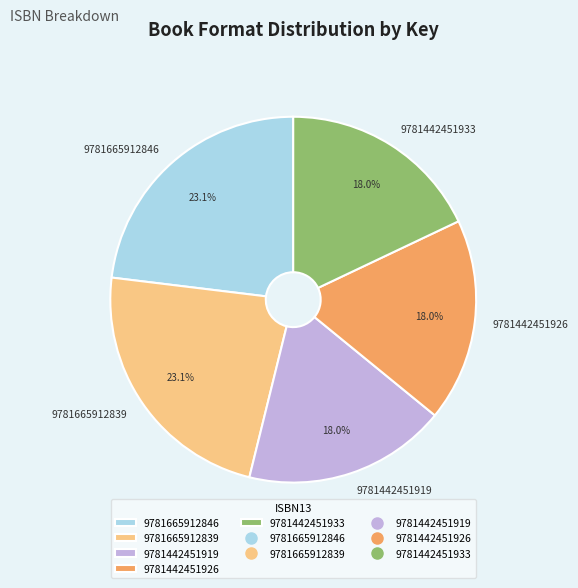

How many slices are in this pie chart?

5